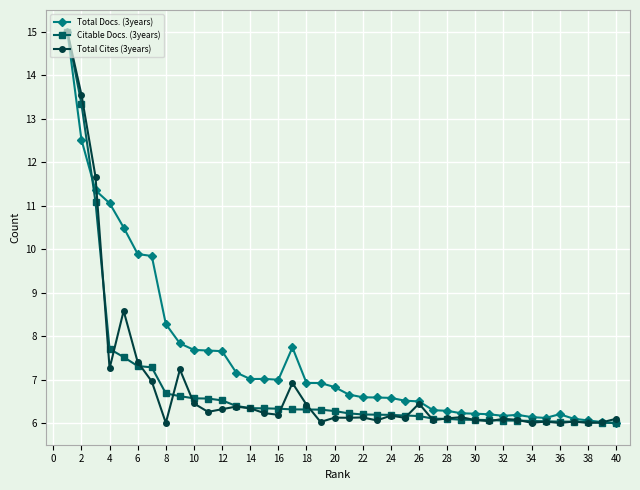

What is the highest value of the Total Docs. (3years) series?

15.0